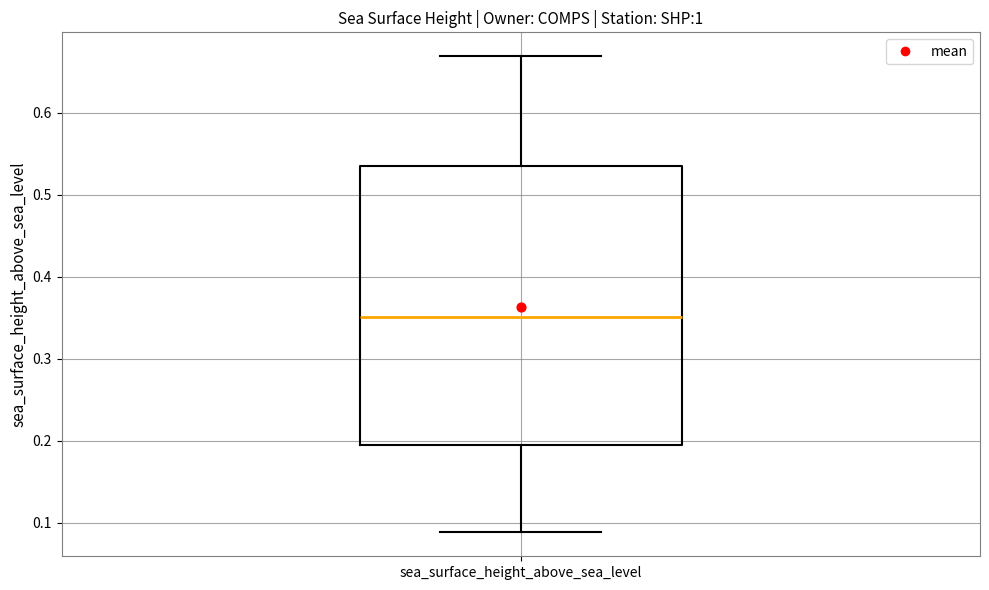

Read this box plot against the y-axis: the position of the median line, the range covered by the box, and the ends of both whiskers. The values are not printed on the chart, so give them approximately, as read against the axis.

median 0.35, box 0.19 to 0.54, whiskers 0.09 to 0.67